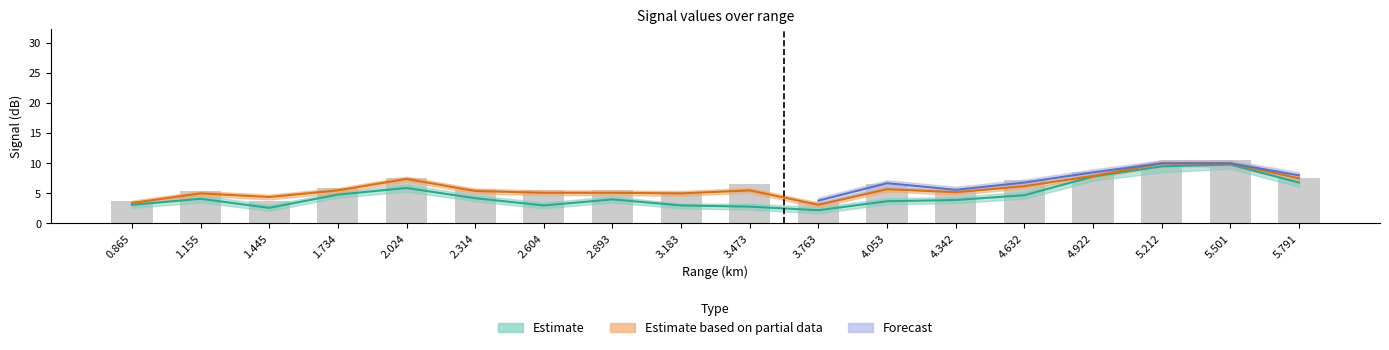

List the labels in order of value, smallest first.

3.763, 0.865, 1.445, 3.183, 1.155, 2.604, 2.893, 4.342, 2.314, 1.734, 3.473, 4.053, 4.632, 2.024, 5.791, 4.922, 5.212, 5.501